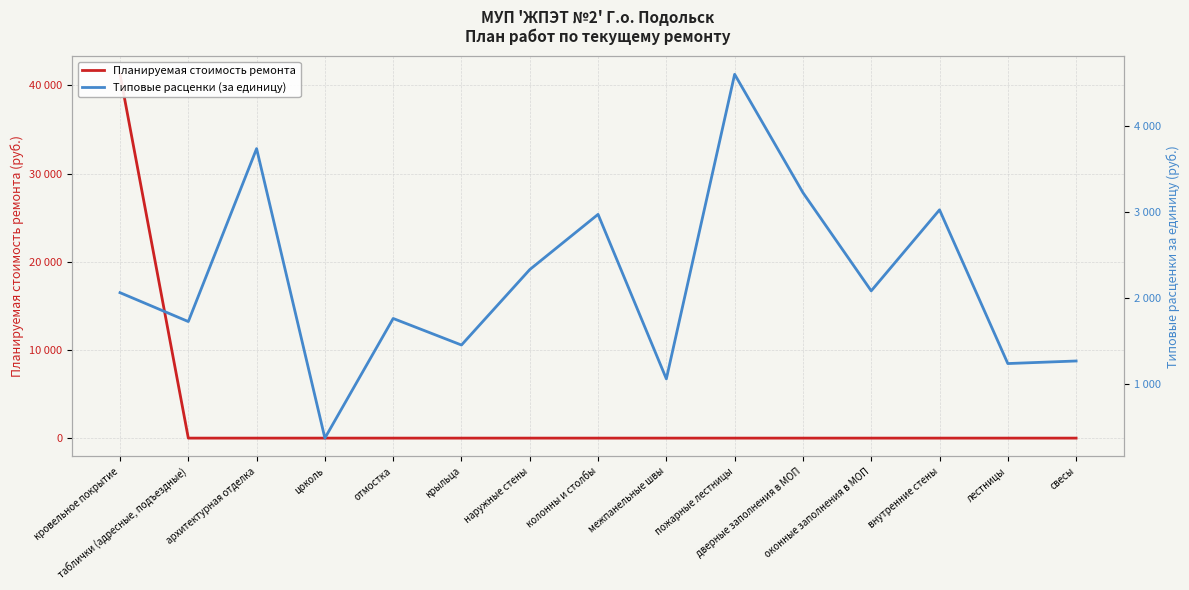

At which category is the sum across all series the highest?

кровельное покрытие